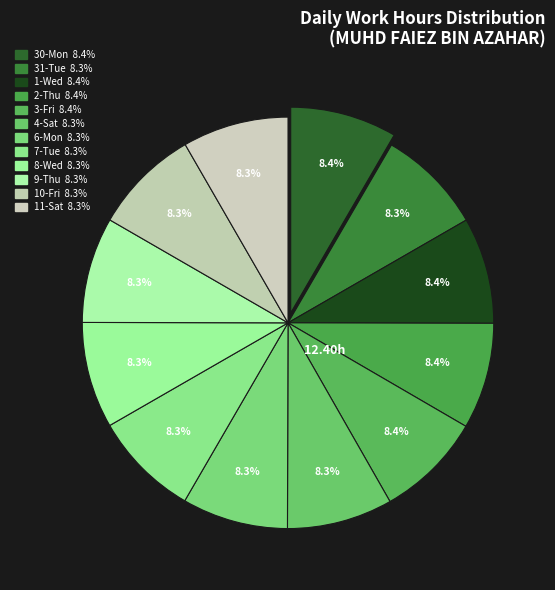

What percentage is the 1-Wed slice, to the nearest percent?

8%